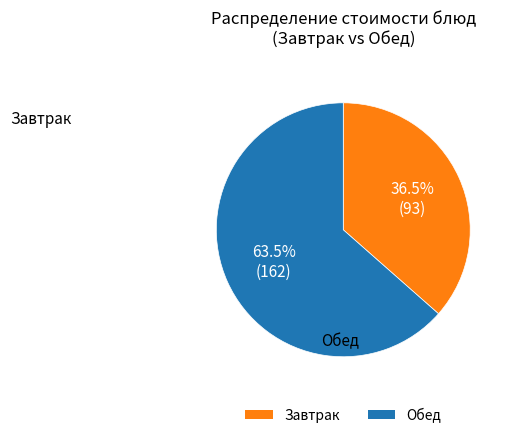

Which slice is the smallest?

Завтрак